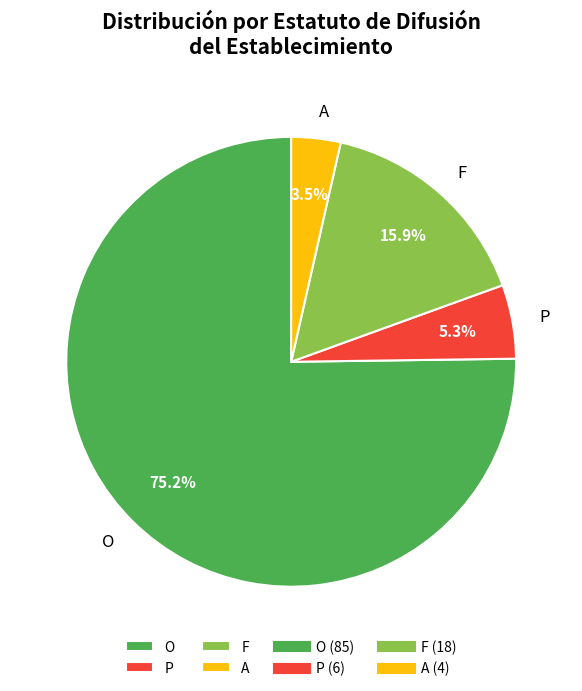

Which slice is the smallest?

A